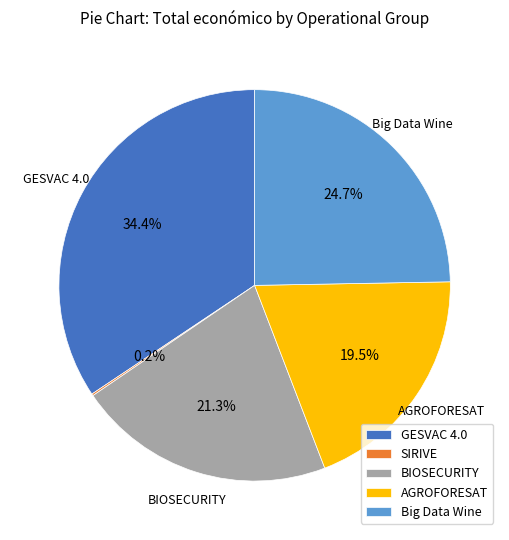

How much of the chart is everything except Big Data Wine?

75.3%